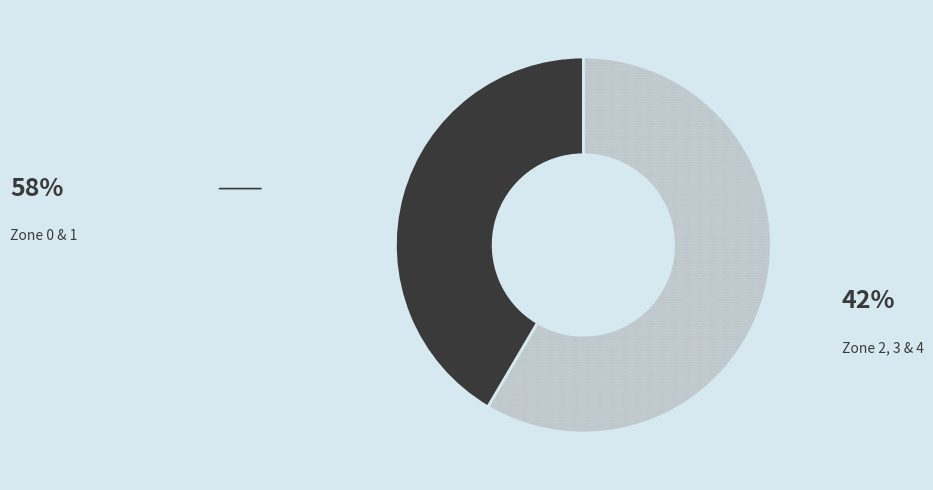

Is there any slice that represents more than half of the pie?

Yes